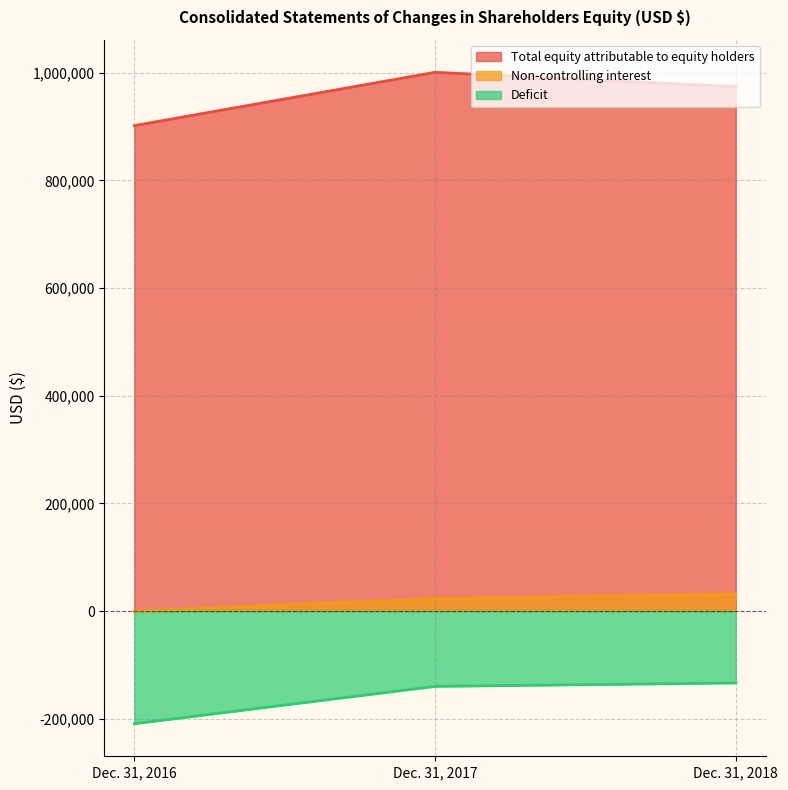

Rank the series by their maximum value, from lowest to highest.

Deficit, Non-controlling interest, Total equity attributable to equity holders